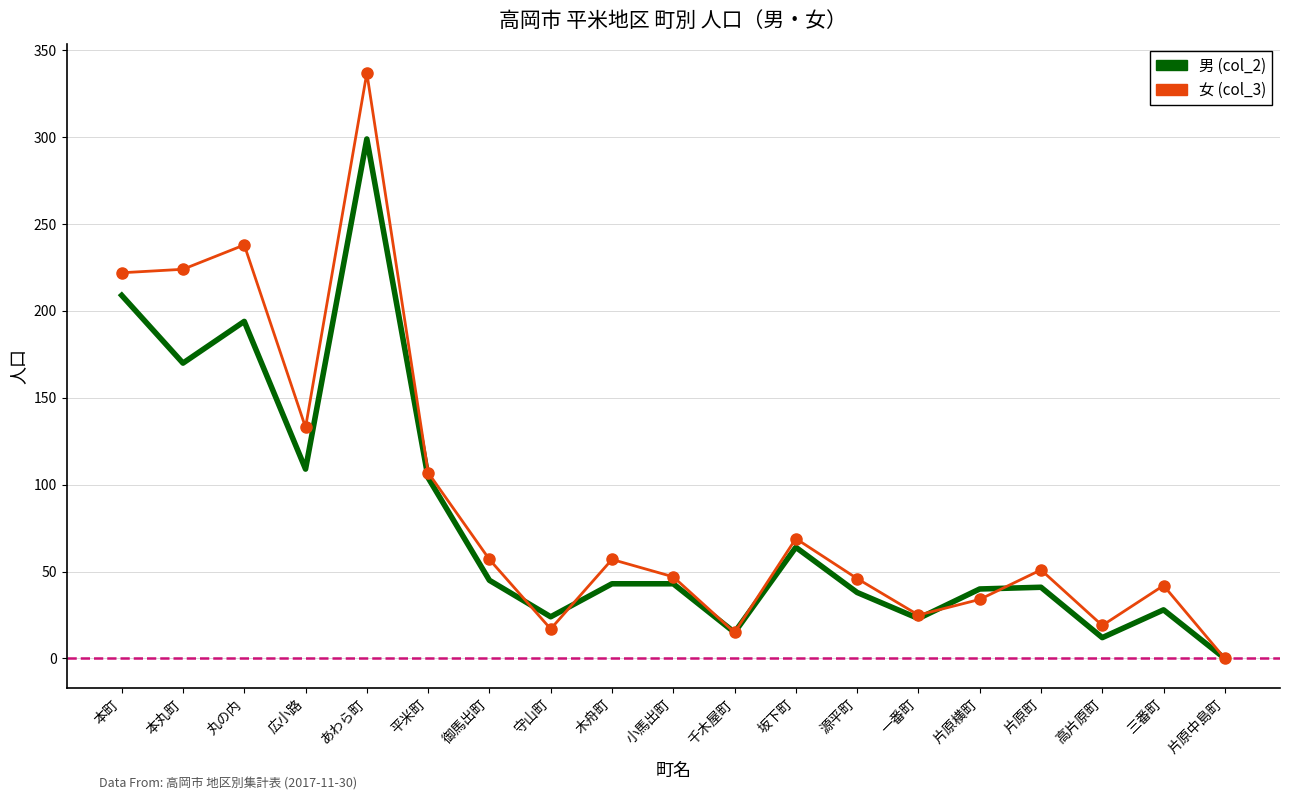

The 男 (col_2) series shows 19 at 片原町. True or false?

False